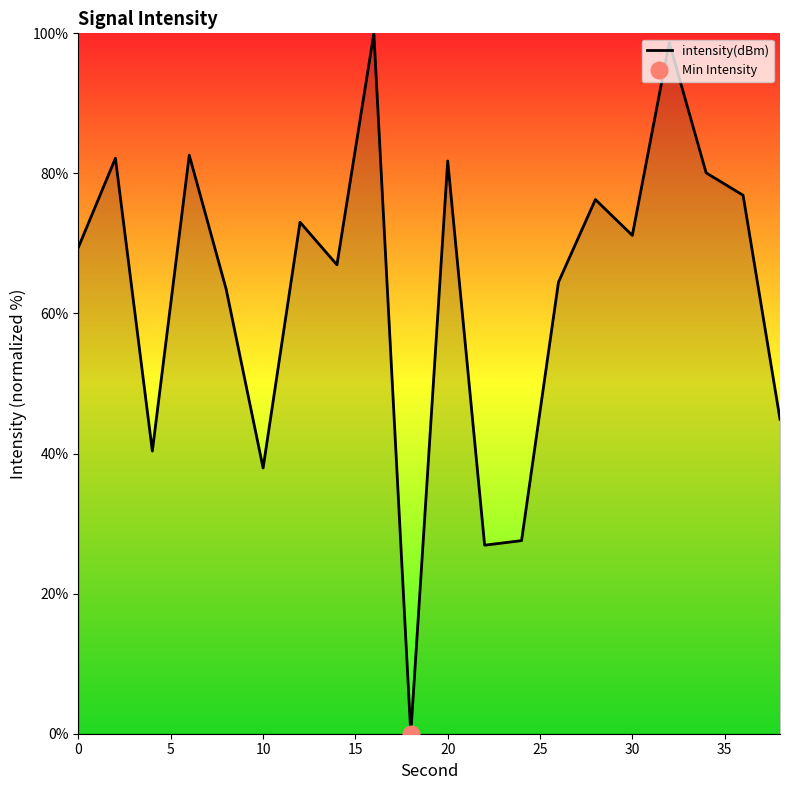

How many interior local valleys (lower than both neighbors) does the data have?

6